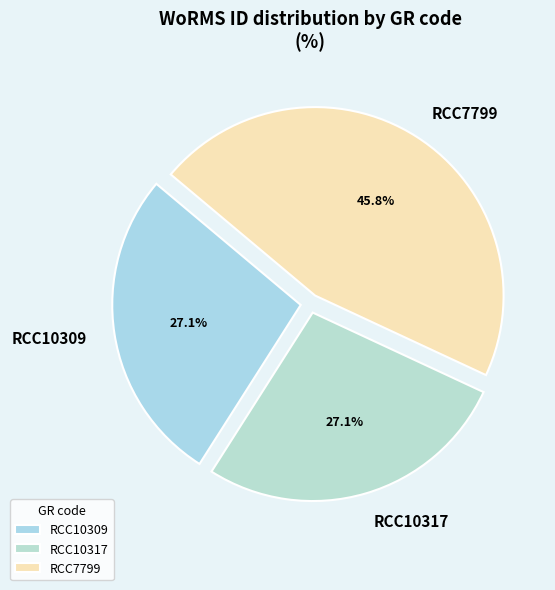

Does any single category account for the majority?

No